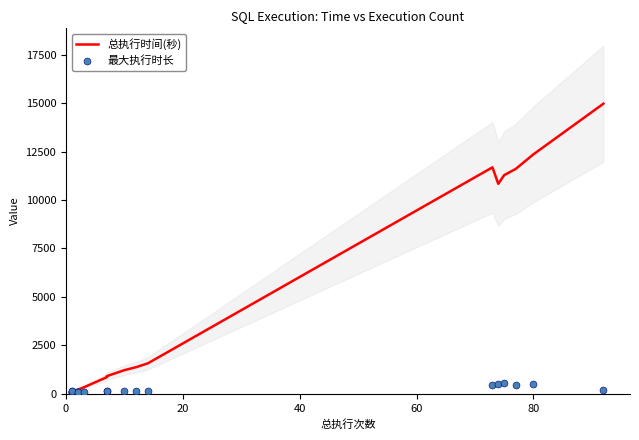

Which series has the largest Y range (max minus min)?

总执行时间(秒)